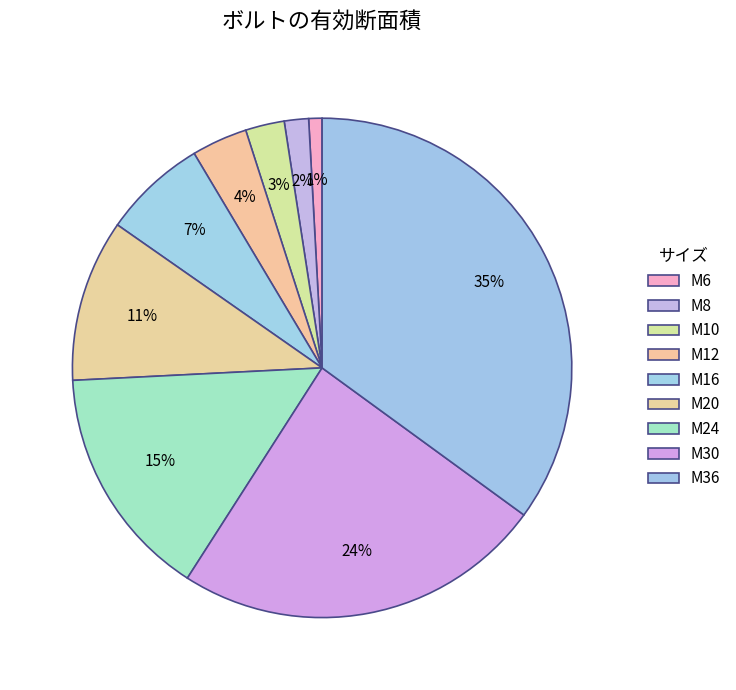

What percentage is the M8 slice, to the nearest percent?

2%